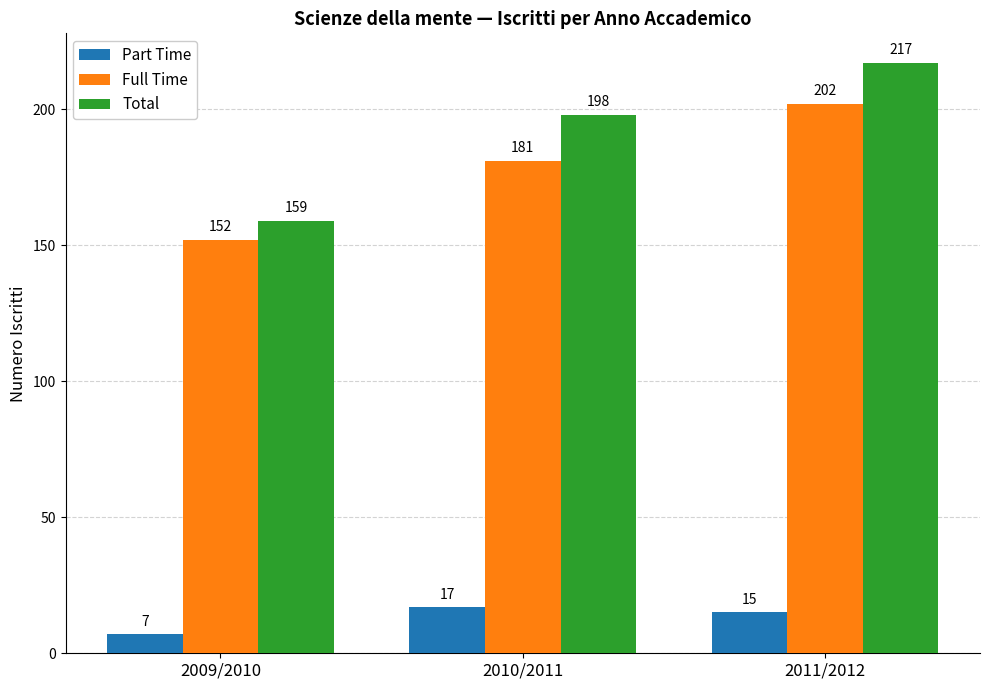

Reading right to left, what are all the values shown in this chart?

Part Time: 2011/2012=15	2010/2011=17	2009/2010=7
Full Time: 2011/2012=202	2010/2011=181	2009/2010=152
Total: 2011/2012=217	2010/2011=198	2009/2010=159